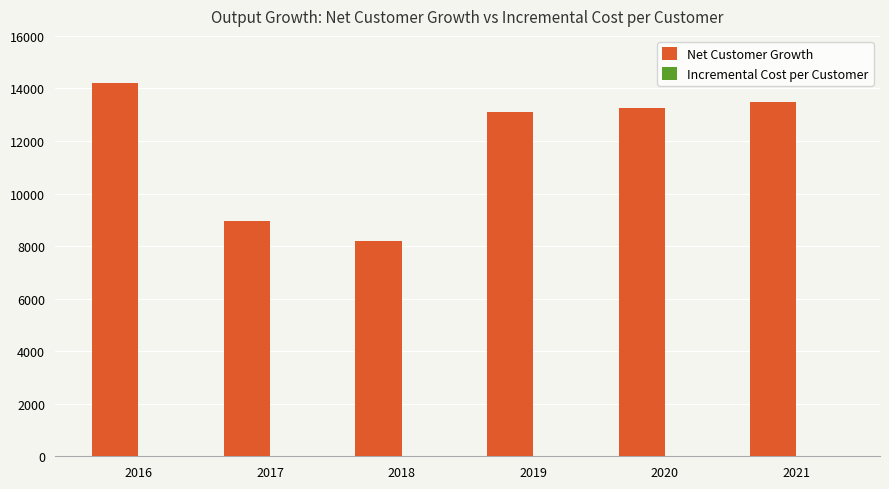

At which category is the sum across all series the highest?

2016